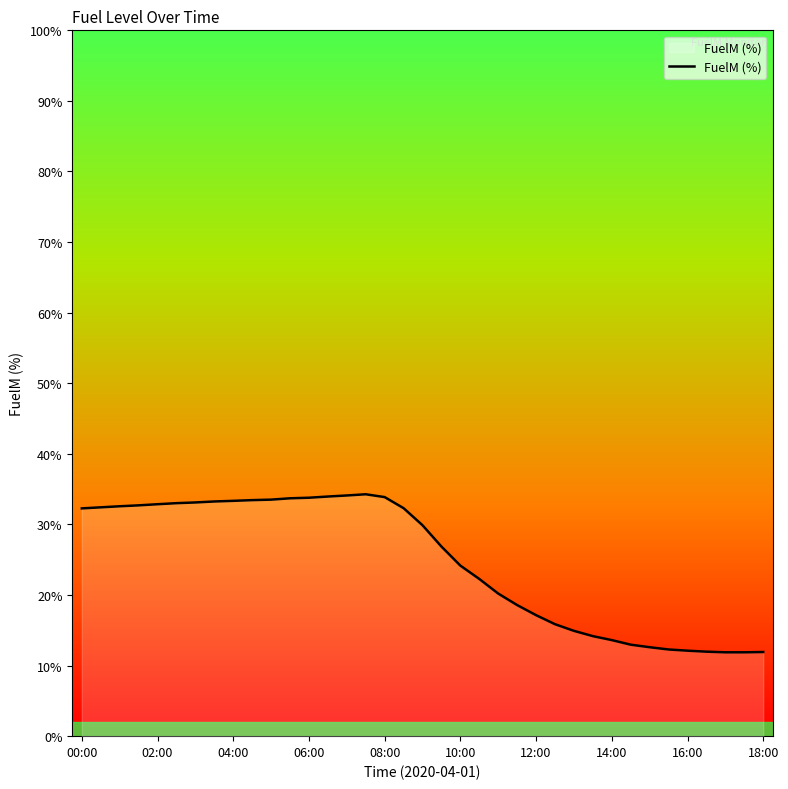

What is the difference between the maximum and minimum values?

22.4